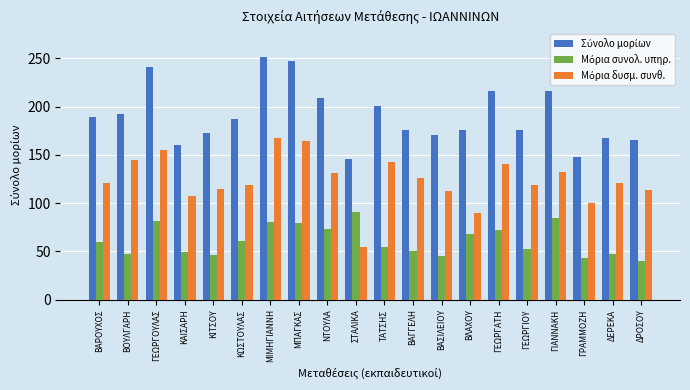

What is the total value across all series at ΓΕΩΡΓΙΟΥ?

347.7